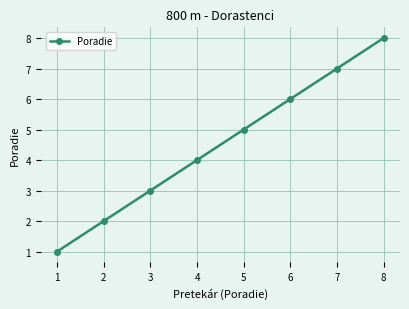

Which label corresponds to the smallest value in the chart?

1